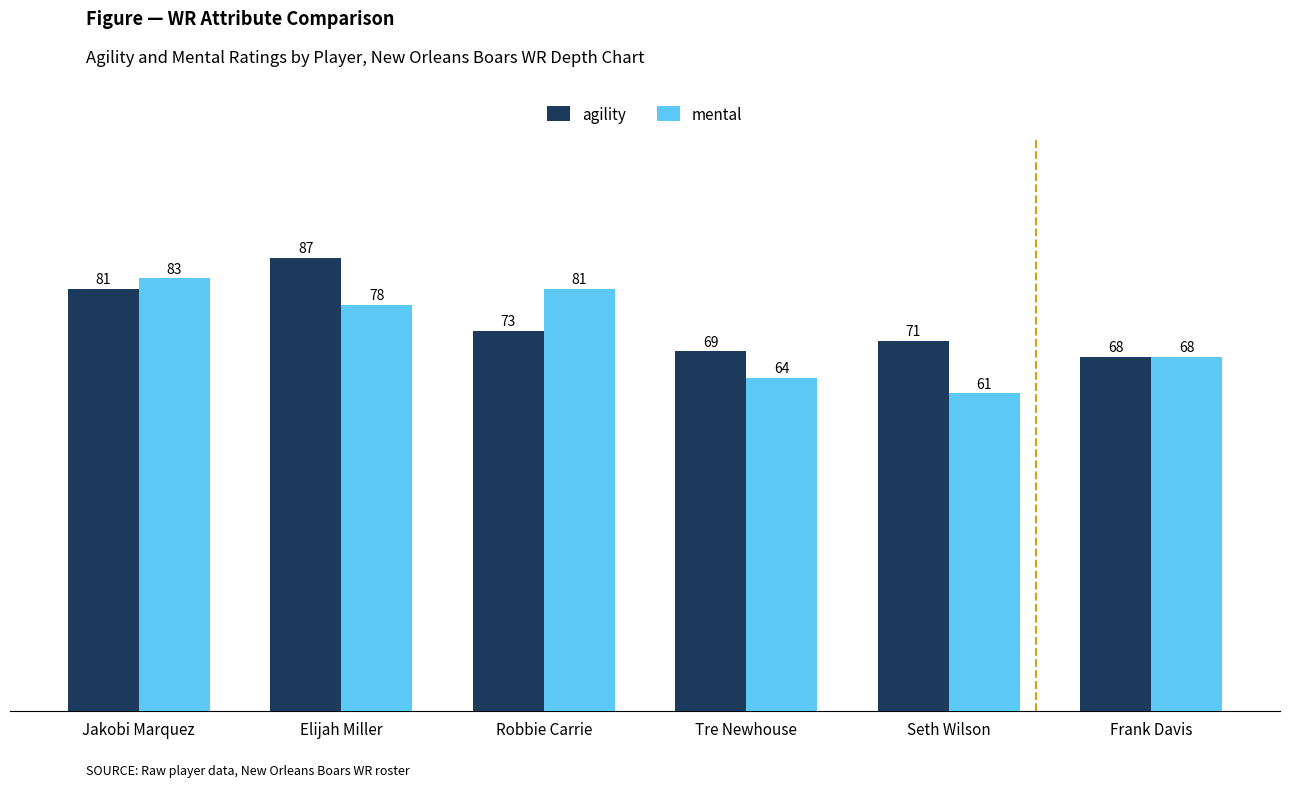

At which category is the sum across all series the highest?

Elijah Miller